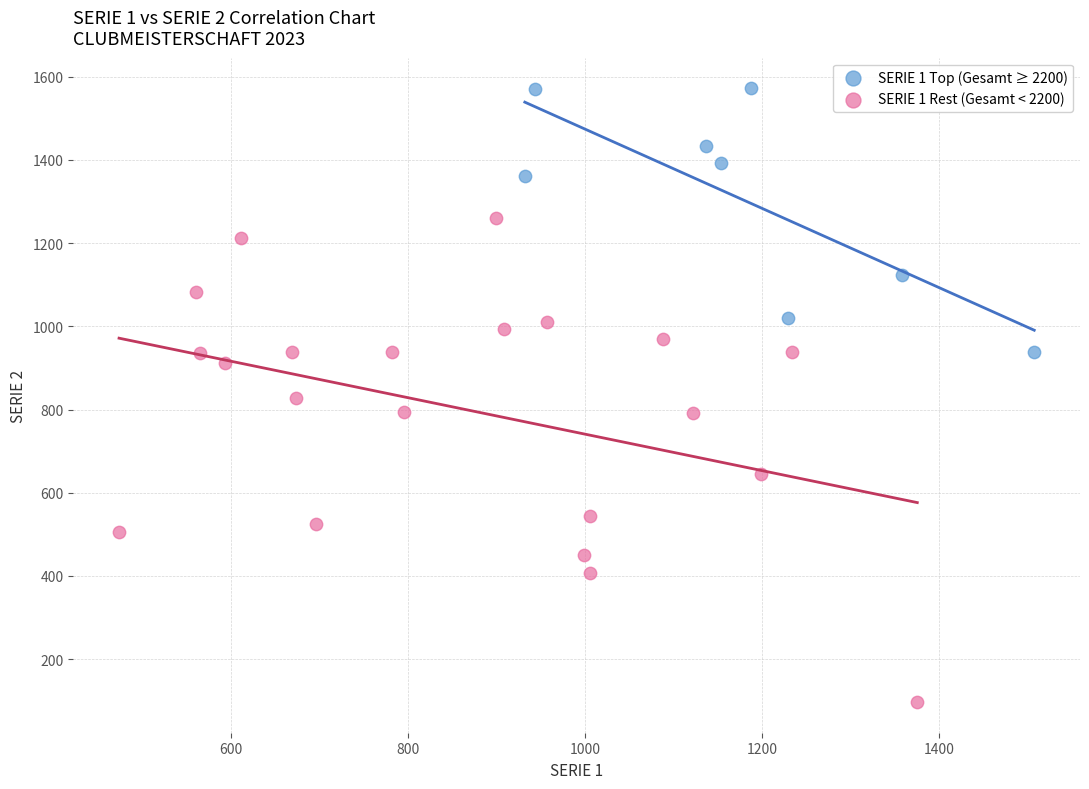

Which series has the largest Y range (max minus min)?

SERIE 1 Rest (Gesamt < 2200)